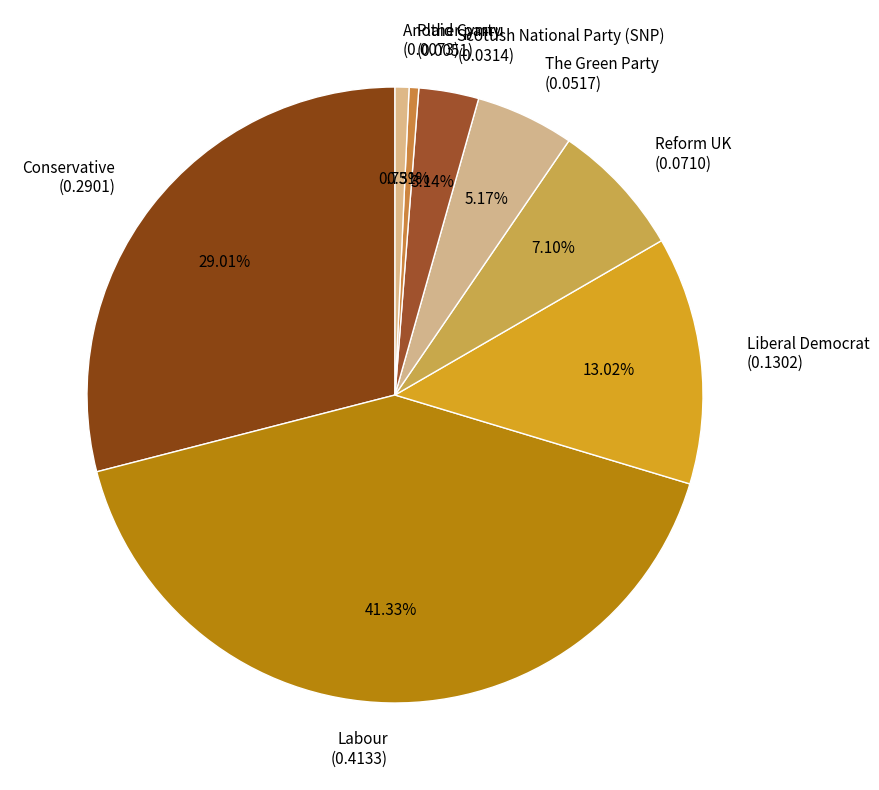

Which slice is the largest?

Labour